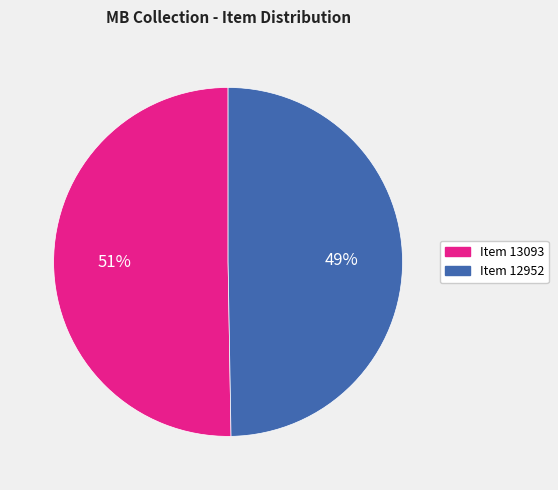

What is the largest slice in the pie chart?

Item 13093